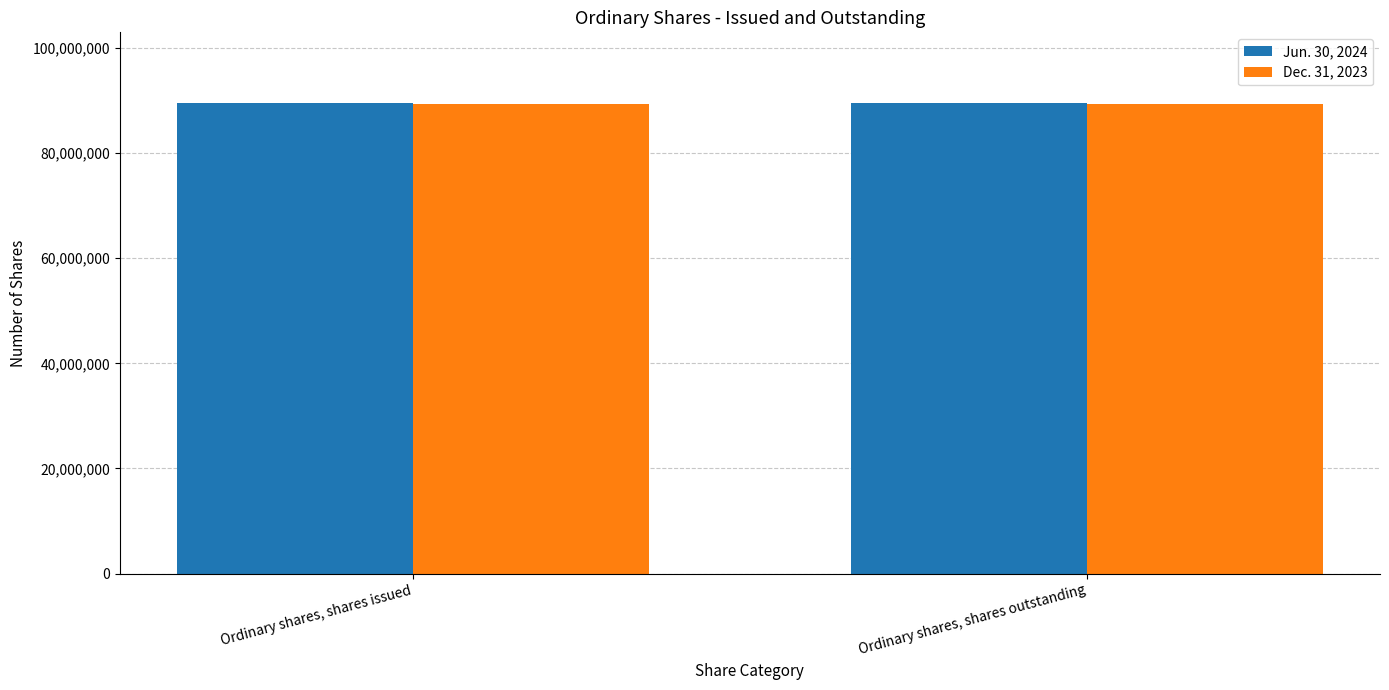

What is the highest value of the Dec. 31, 2023 series?

89237465